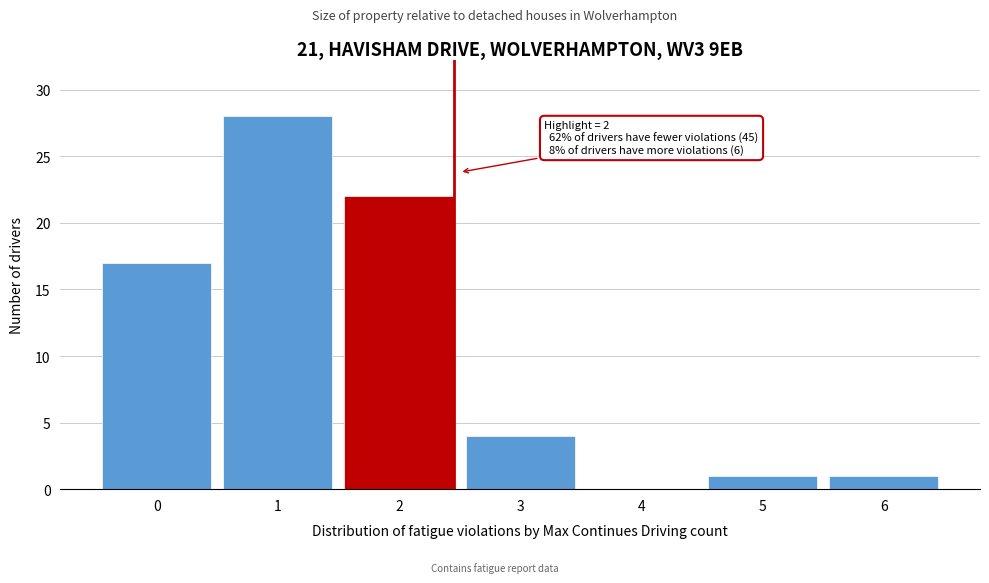

Reading left to right, list all the values displayed in this chart.

0=17	1=28	2=22	3=4	4=0	5=1	6=1